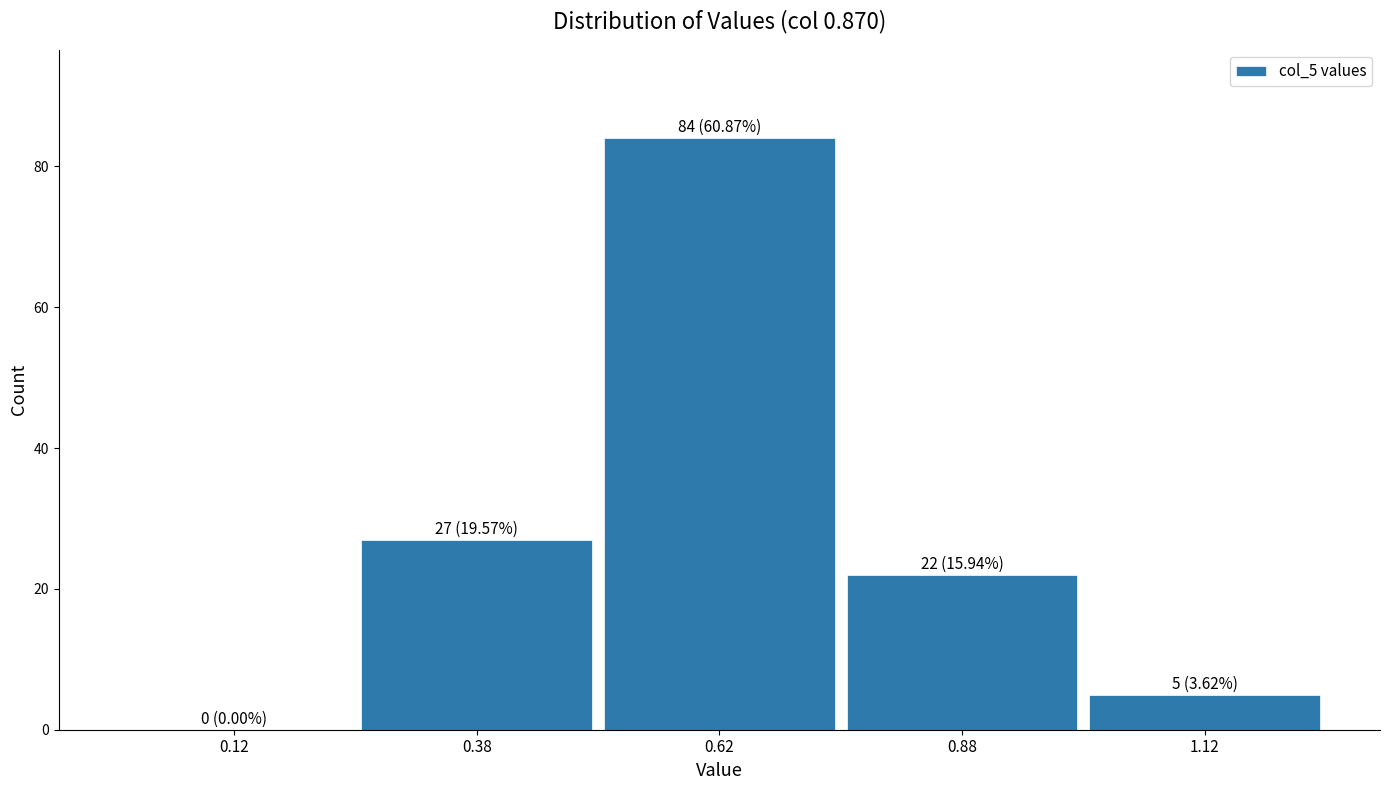

Over which range of the x-axis is the bar tallest?

0.50 to 0.75